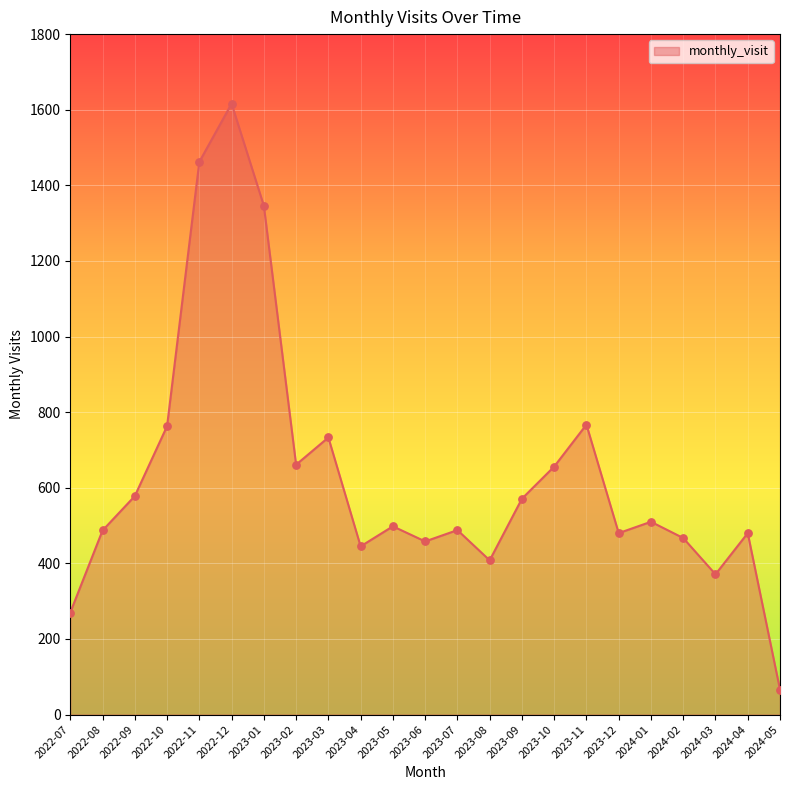

What is the change in value from 2023-01 to 2023-02?

-685